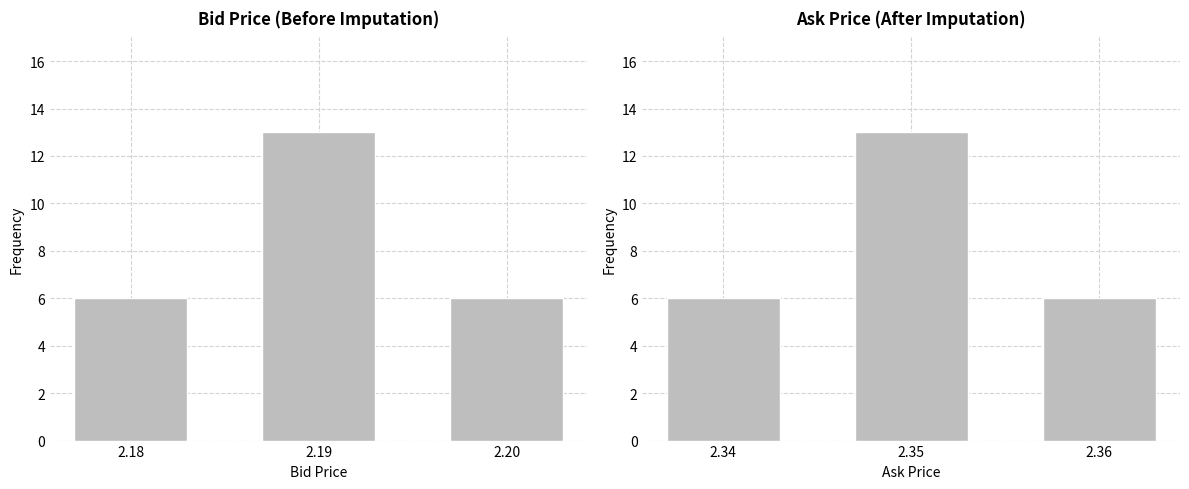

What is the average value of the Bid series?

8